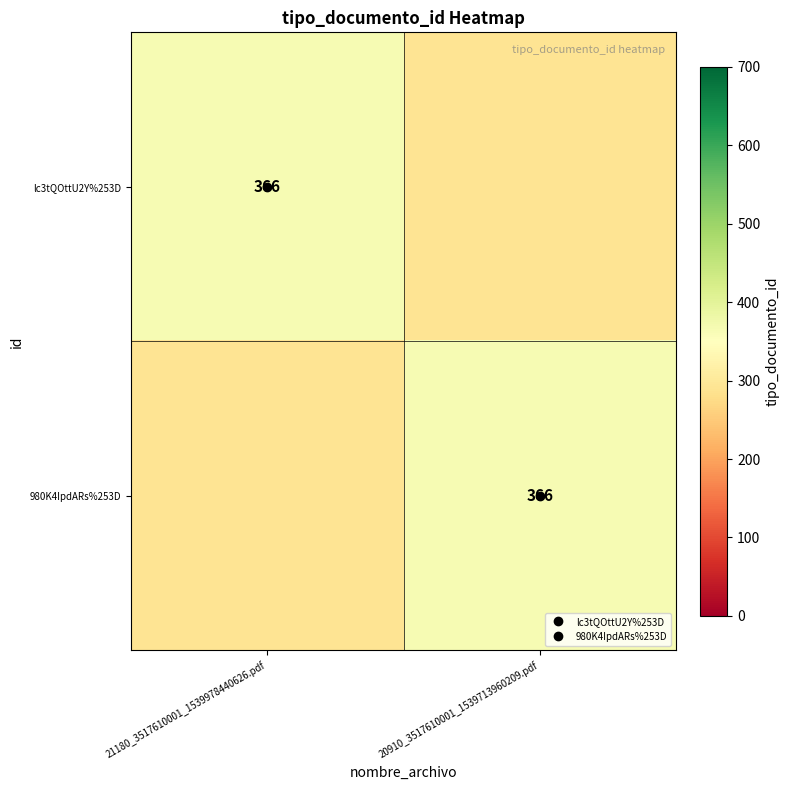

What value does the 980K4IpdARs%253D series have at 20910_3517610001_1539713960209.pdf?

366